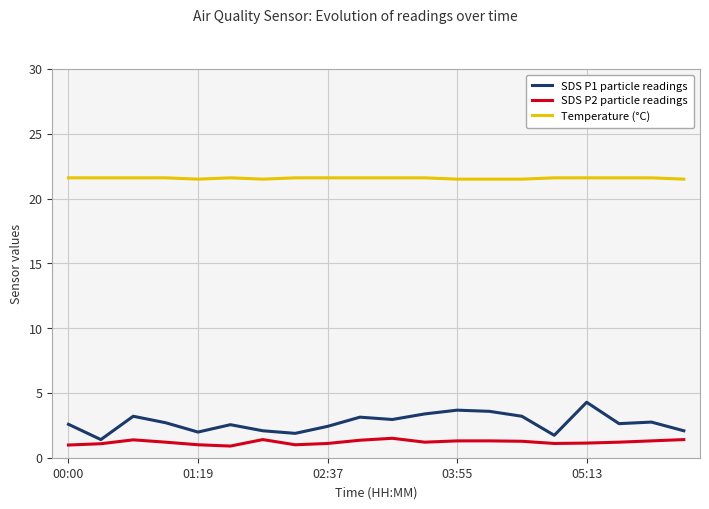

What is the minimum value shown in the chart?

0.9